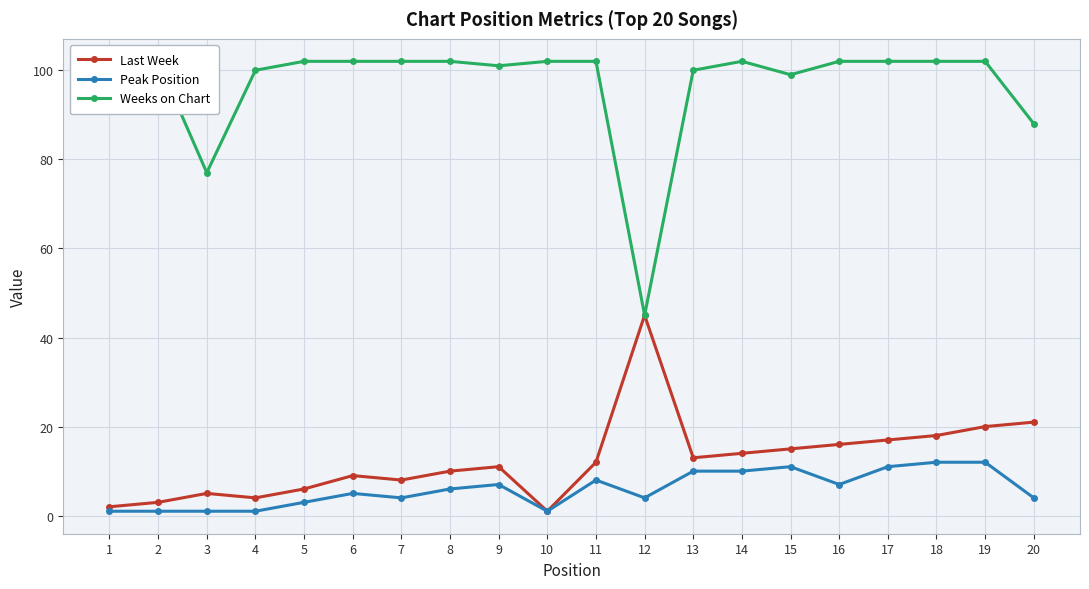

Where is the first local minimum for Last Week?

4